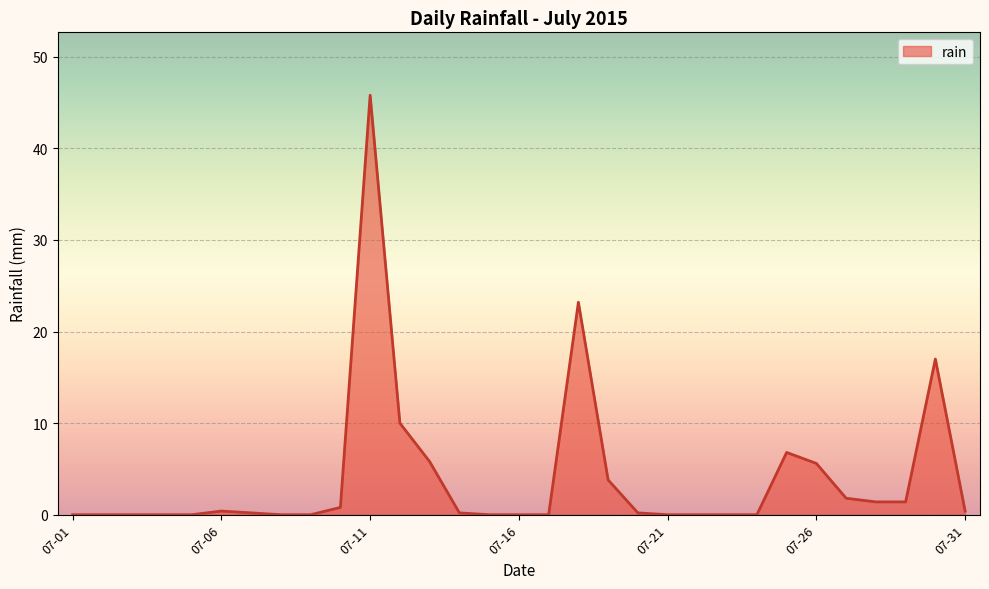

What is the maximum value shown in the chart?

45.8